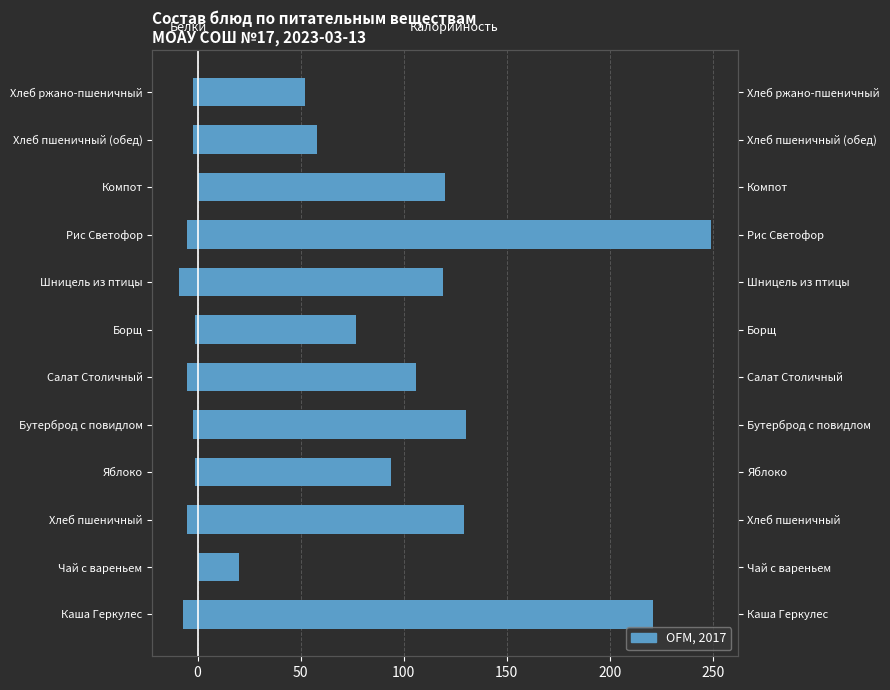

What is the sum of all Калорийность (ккал) values?

1375